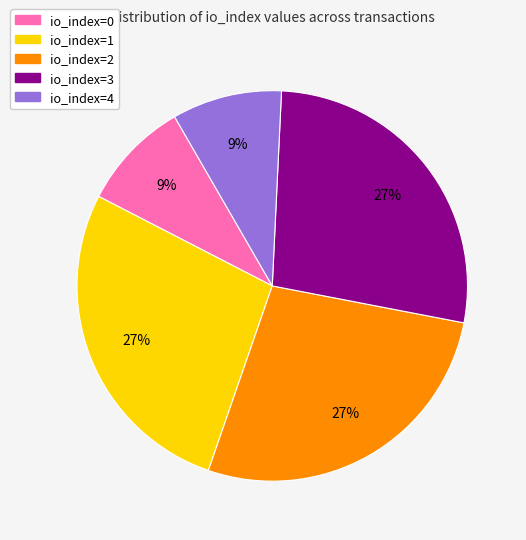

Approximately how many times larger is the value at io_index=3 compared to io_index=4?

3.0